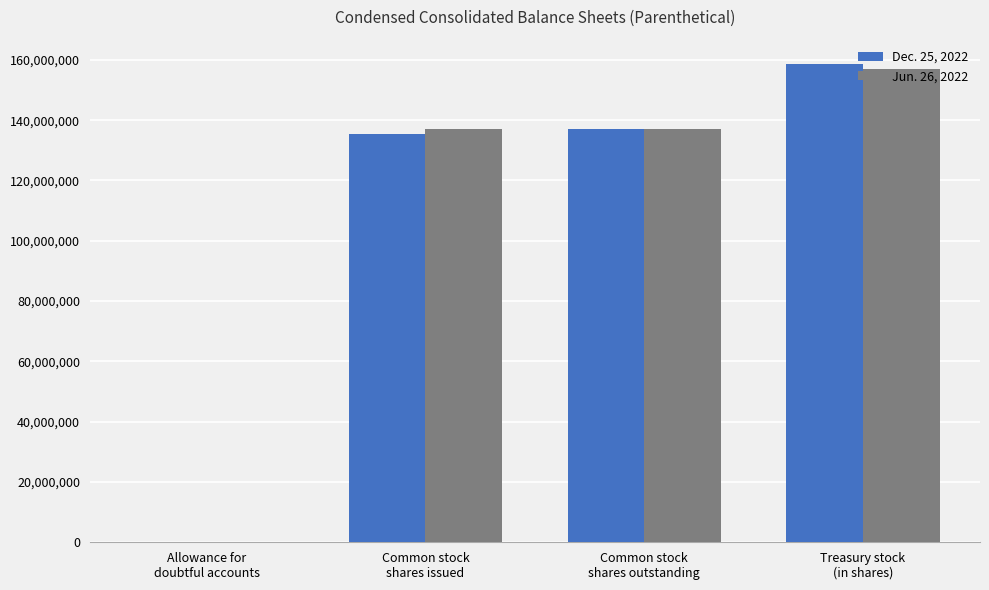

How many groups of bars are there?

4